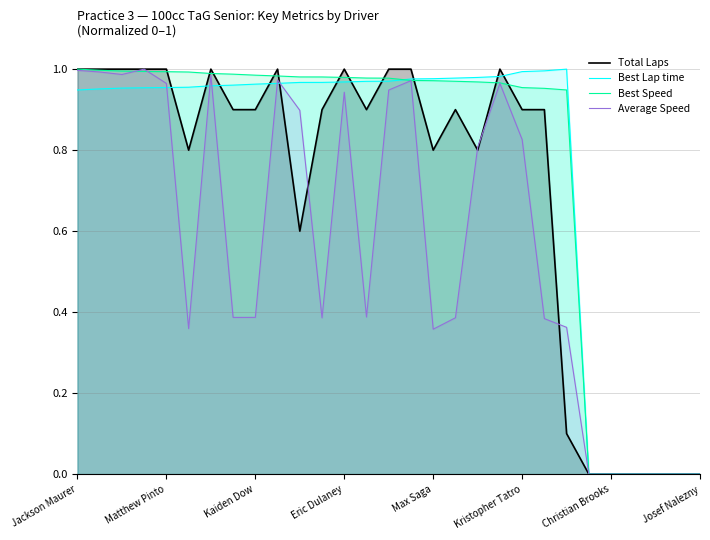

Rank the series by their maximum value, from highest to lowest.

Total Laps, Best Lap time, Best Speed, Average Speed